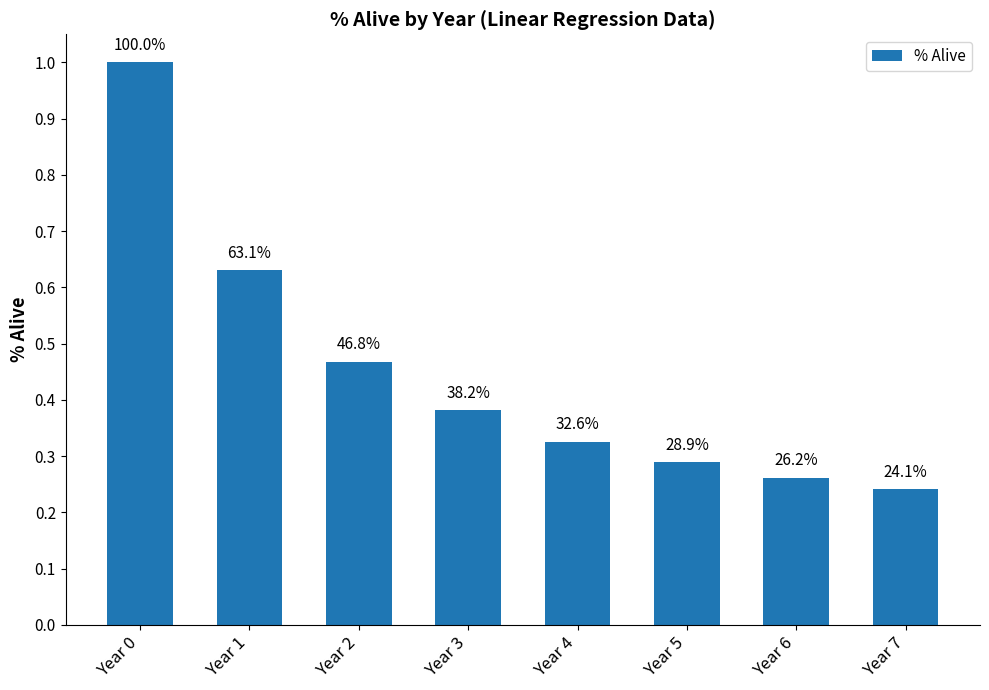

Reading left to right, transcribe all the data shown in this chart.

1.0	0.6	0.5	0.4	0.3	0.3	0.3	0.2